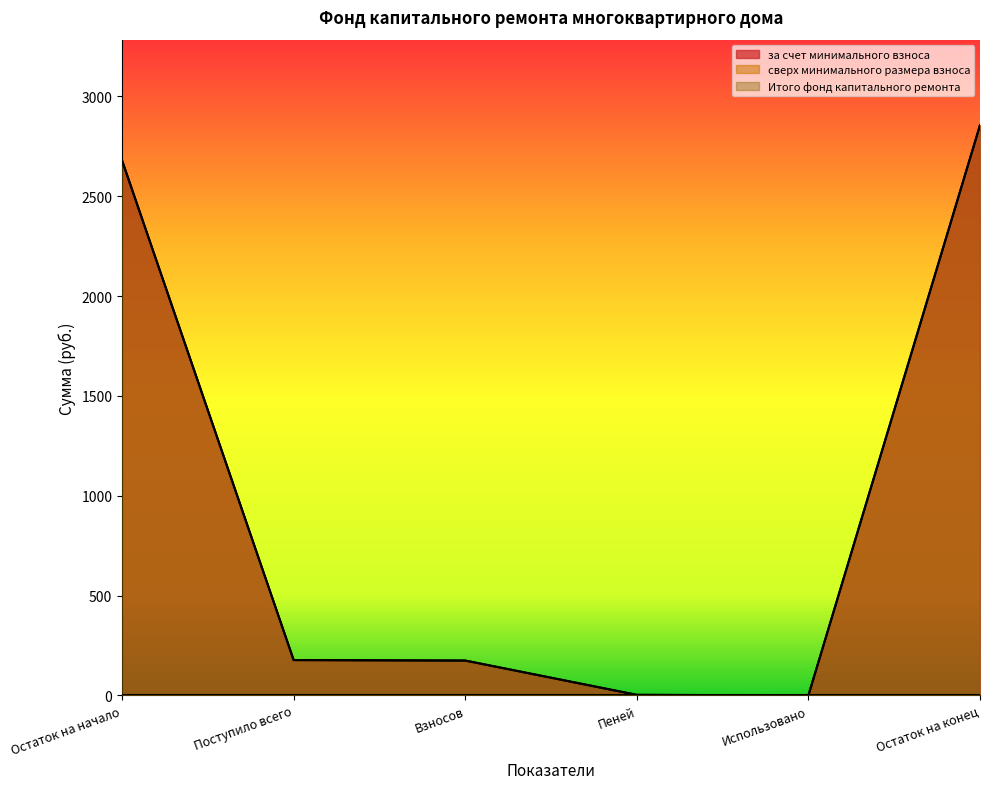

What is the label of the 2nd point from the right?

Использовано